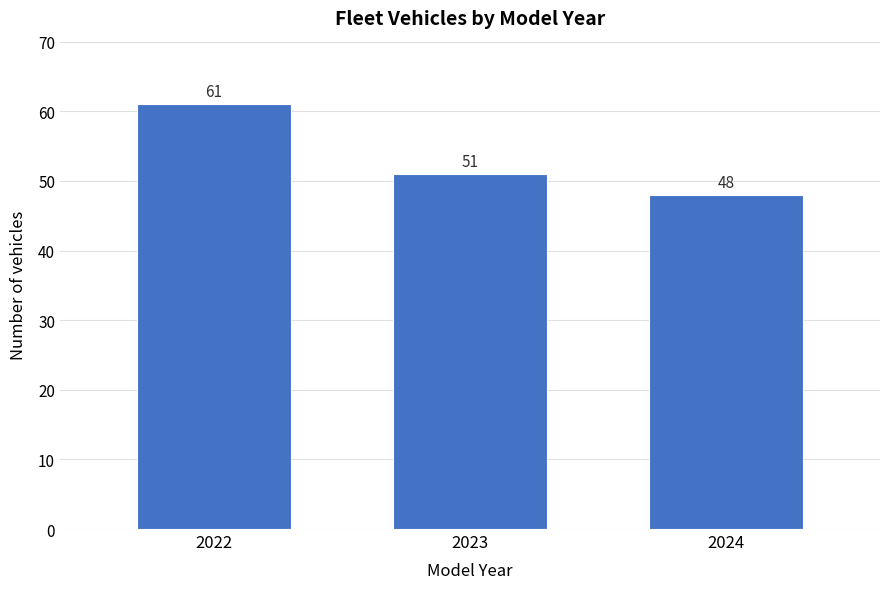

Reading left to right, transcribe all the data shown in this chart.

2022=61	2023=51	2024=48